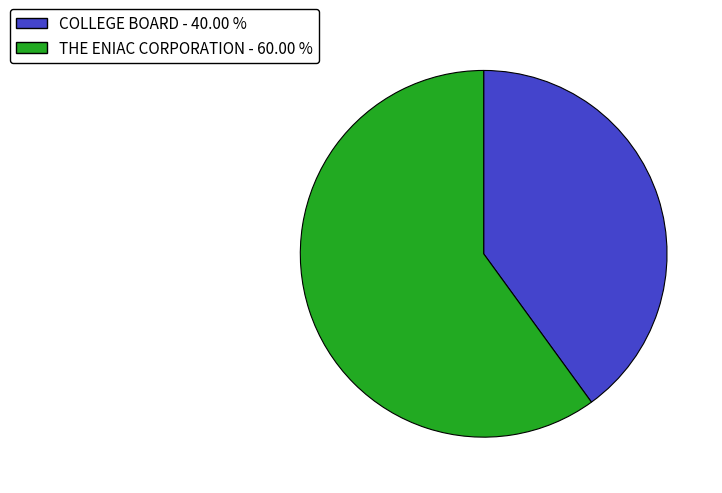

The THE ENIAC CORPORATION slice represents 53% of the pie. True or false?

False